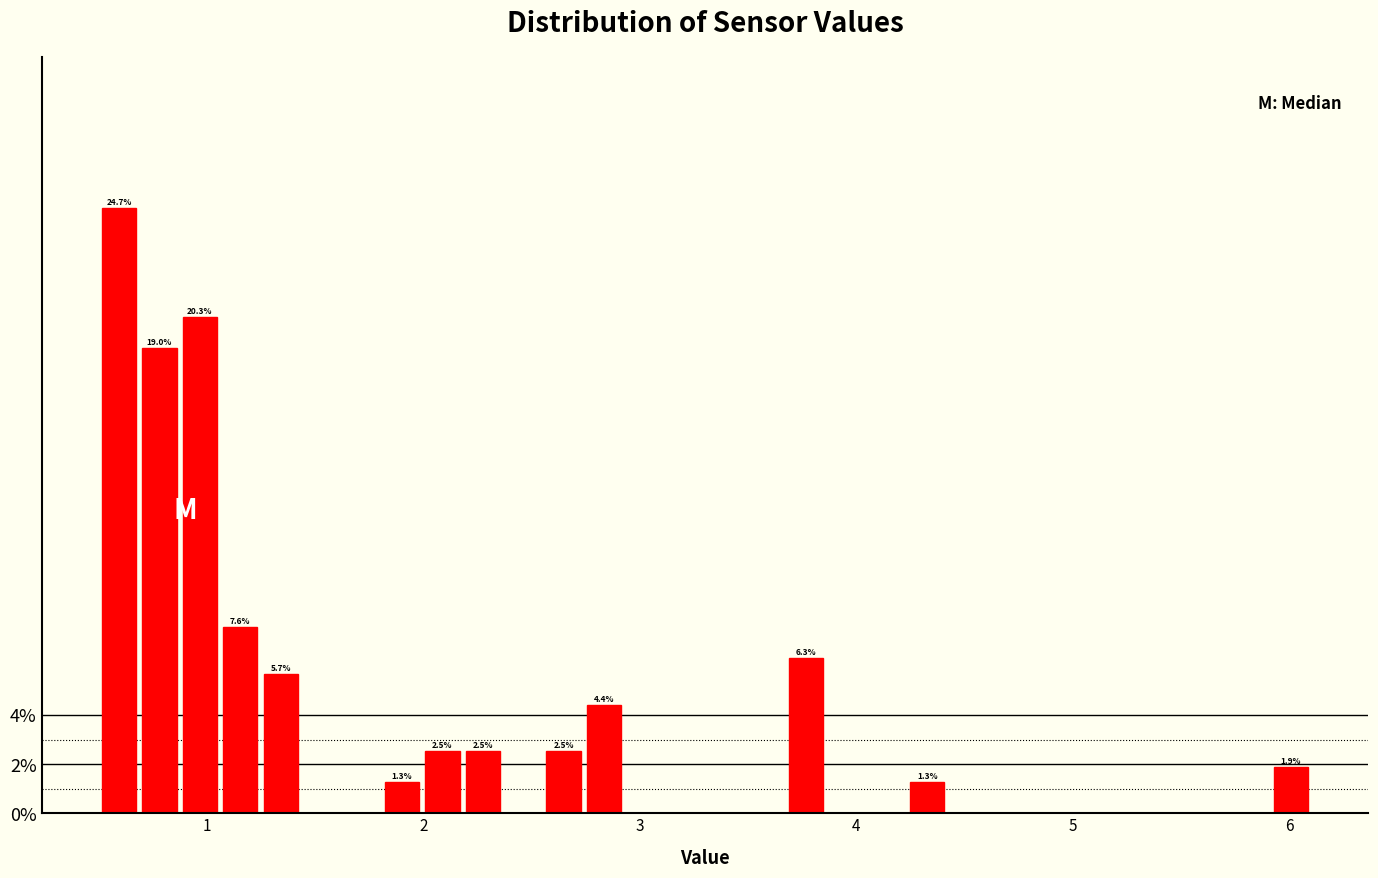

Around what value on the x-axis is the tallest bar? Give the approximate position of its centre, as read against the axis.

0.6